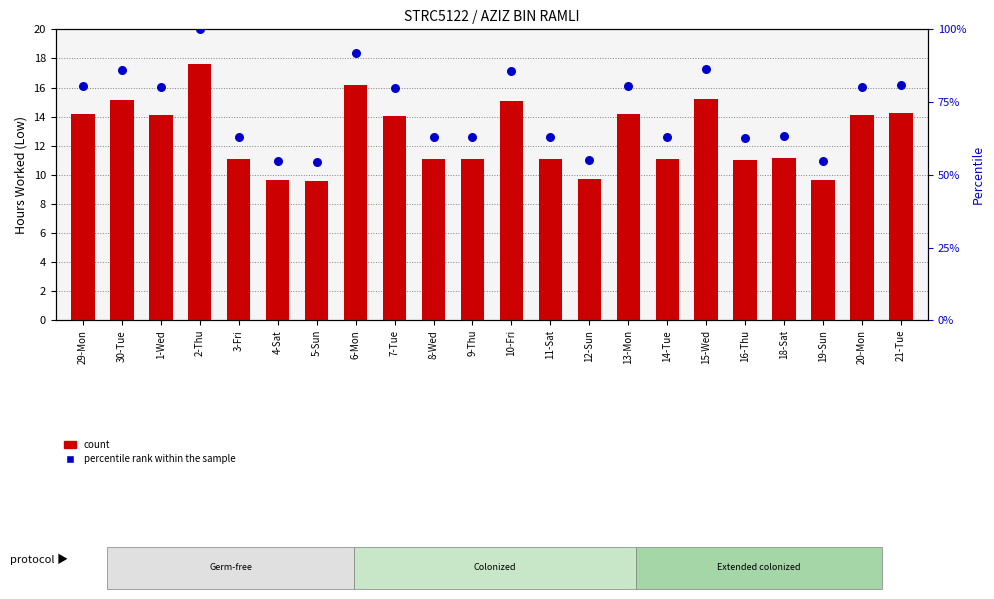

Is the value of percentile rank within the sample at 4-Sat greater than the value of count at 5-Sun?

Yes